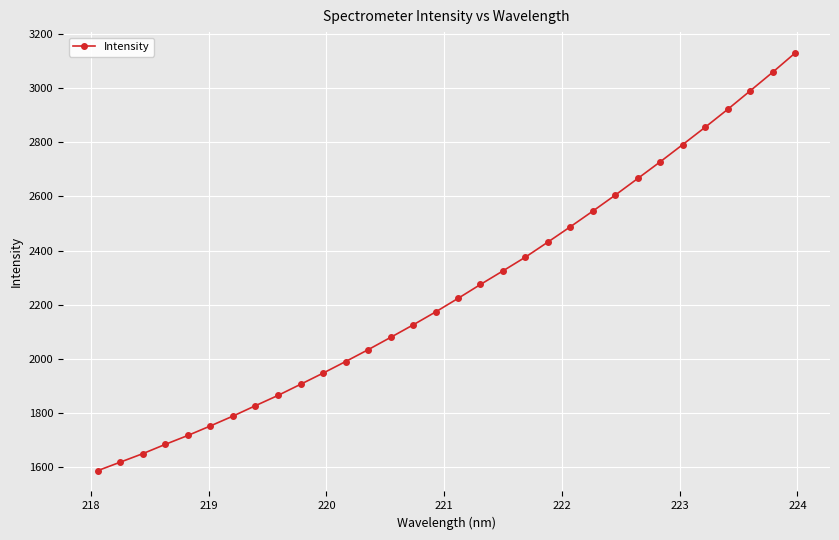

What is the difference between the second highest and second lowest values?

1441.2